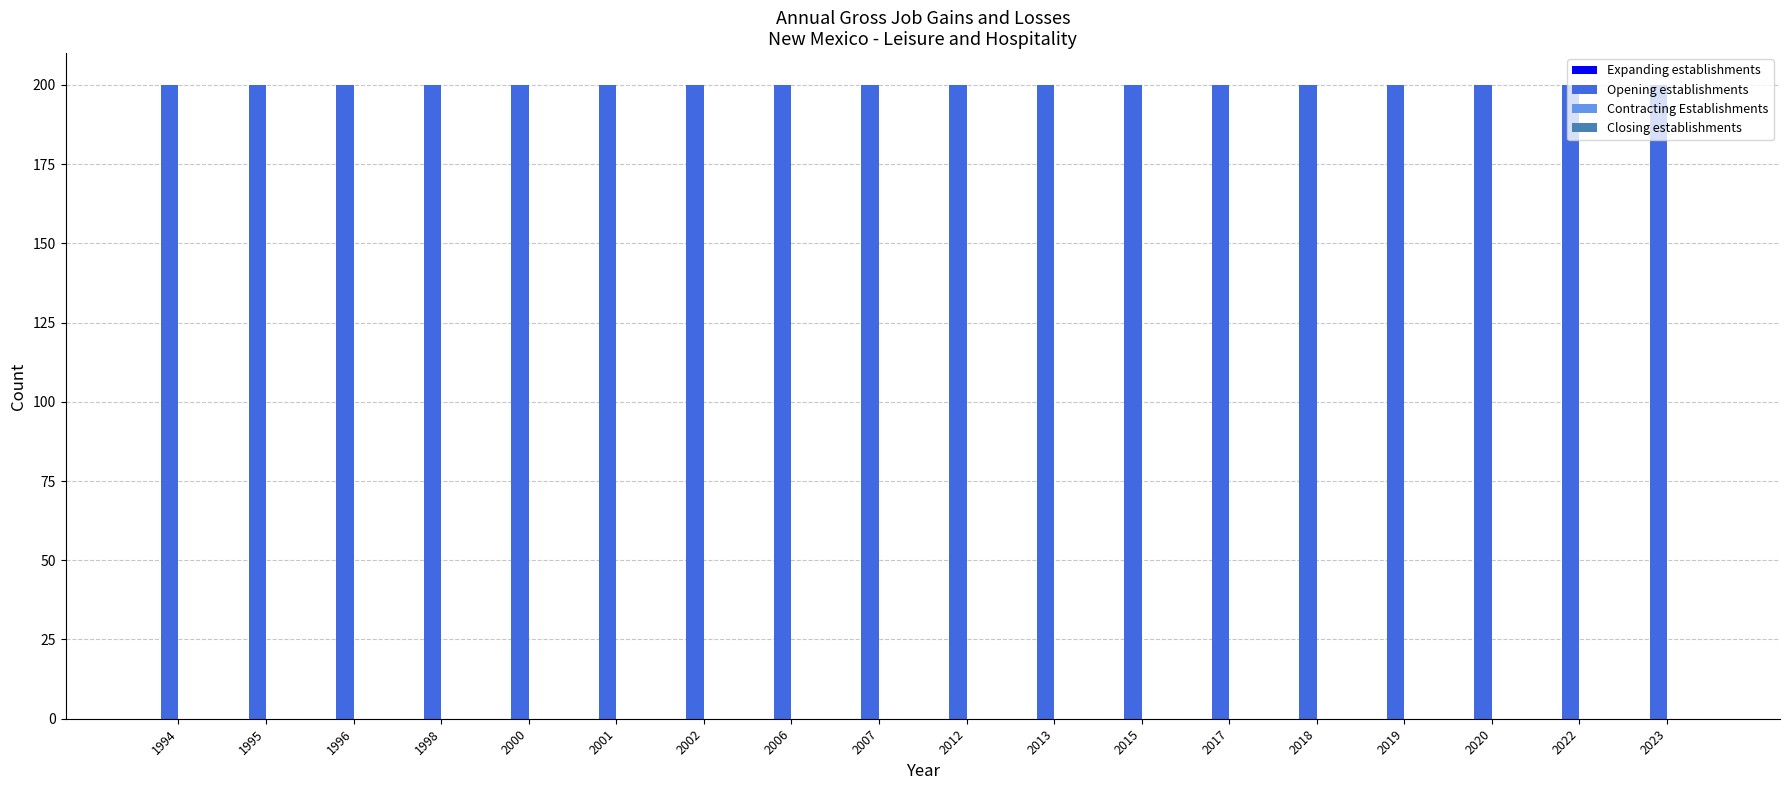

The value of Expanding establishments at 2019 is 0. True or false?

True